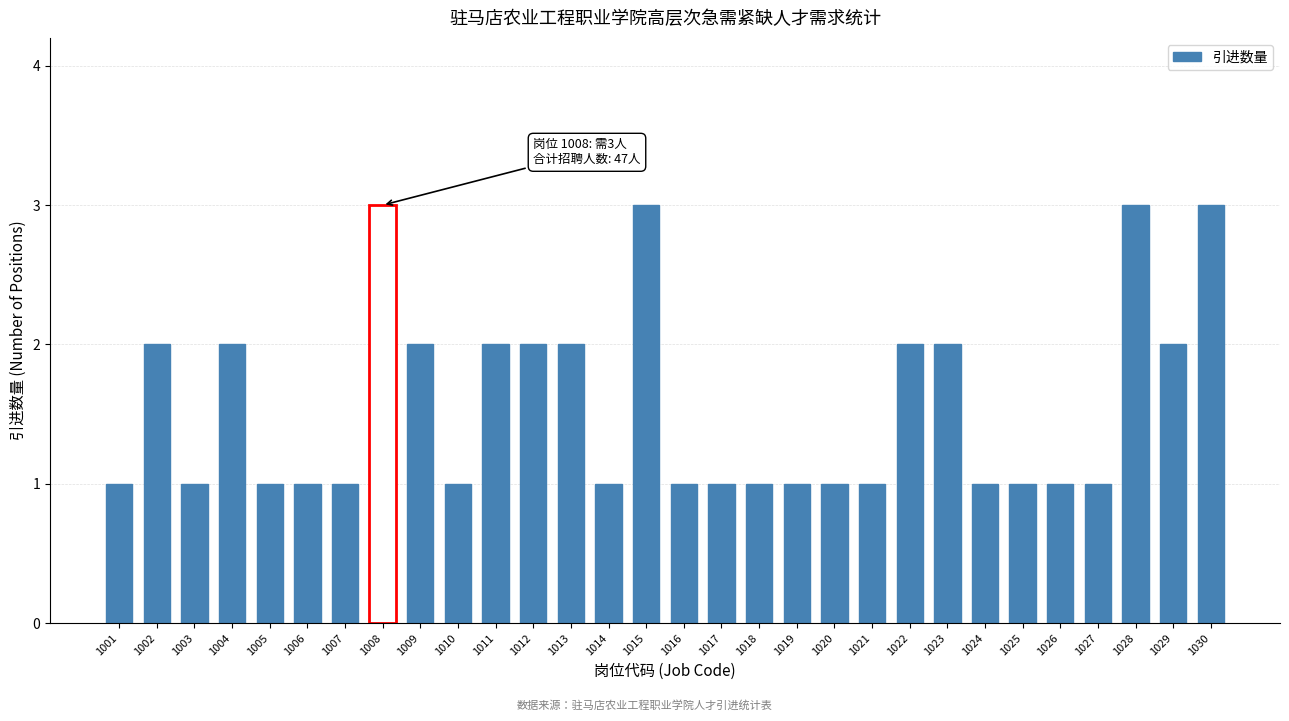

Reading left to right, what are all the values shown in this chart?

1001=1	1002=2	1003=1	1004=2	1005=1	1006=1	1007=1	1008=3	1009=2	1010=1	1011=2	1012=2	1013=2	1014=1	1015=3	1016=1	1017=1	1018=1	1019=1	1020=1	1021=1	1022=2	1023=2	1024=1	1025=1	1026=1	1027=1	1028=3	1029=2	1030=3